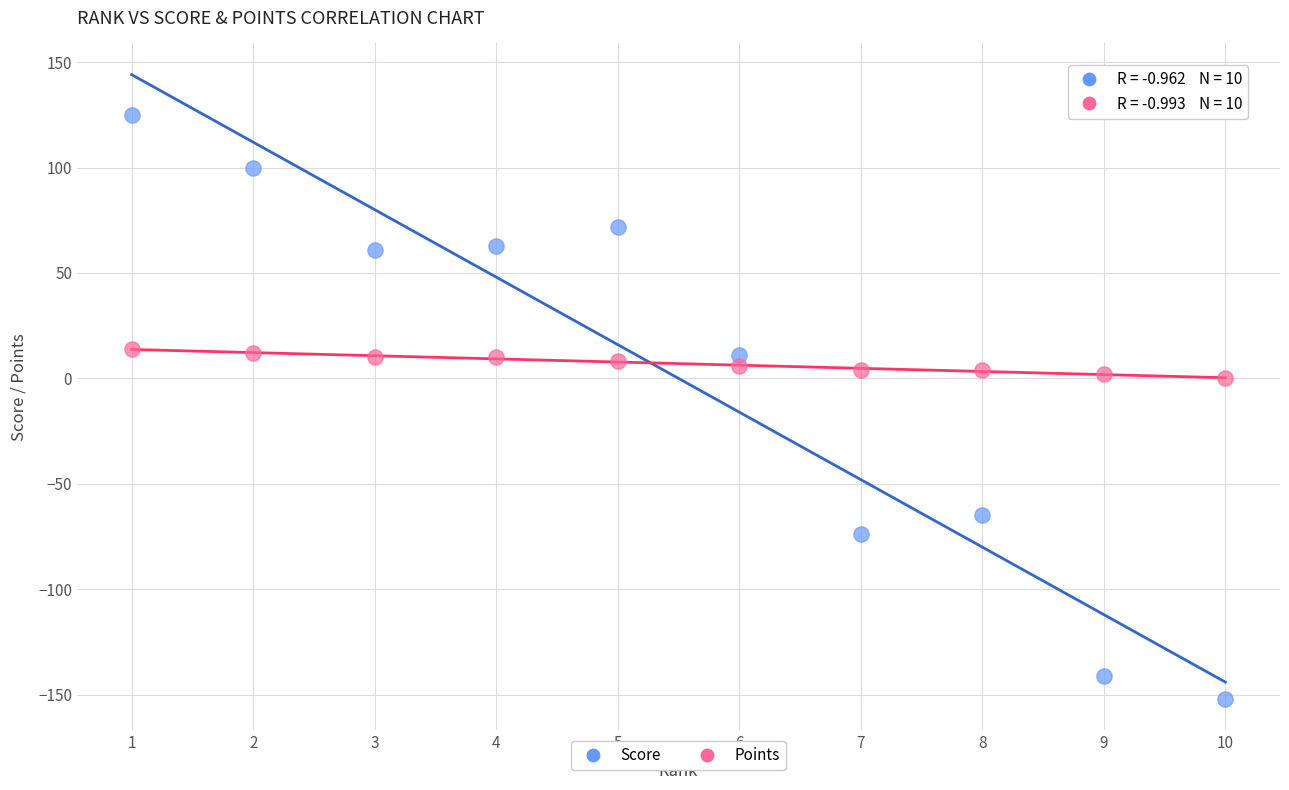

Which series reaches the minimum Y coordinate?

Score